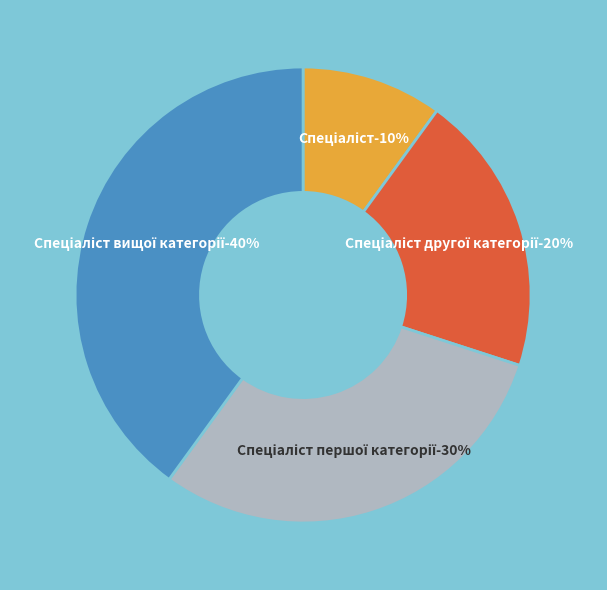

Which has a higher value, Спеціаліст другої категорії or Спеціаліст?

Спеціаліст другої категорії